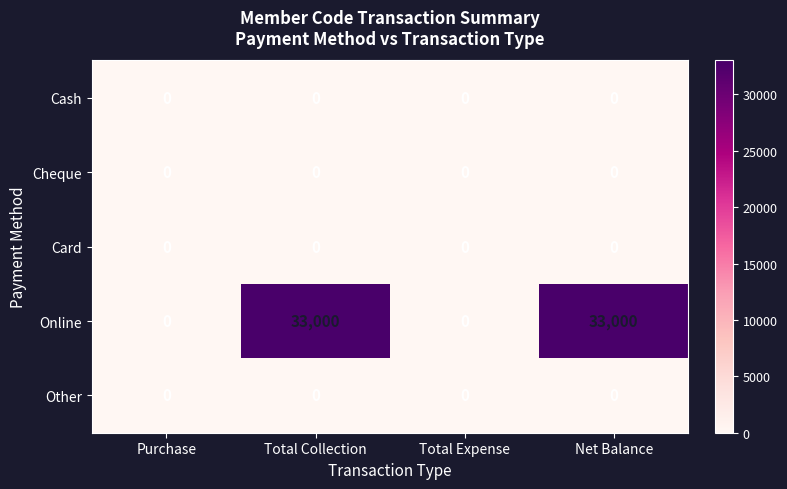

What is the total value across all series at Net Balance?

33000